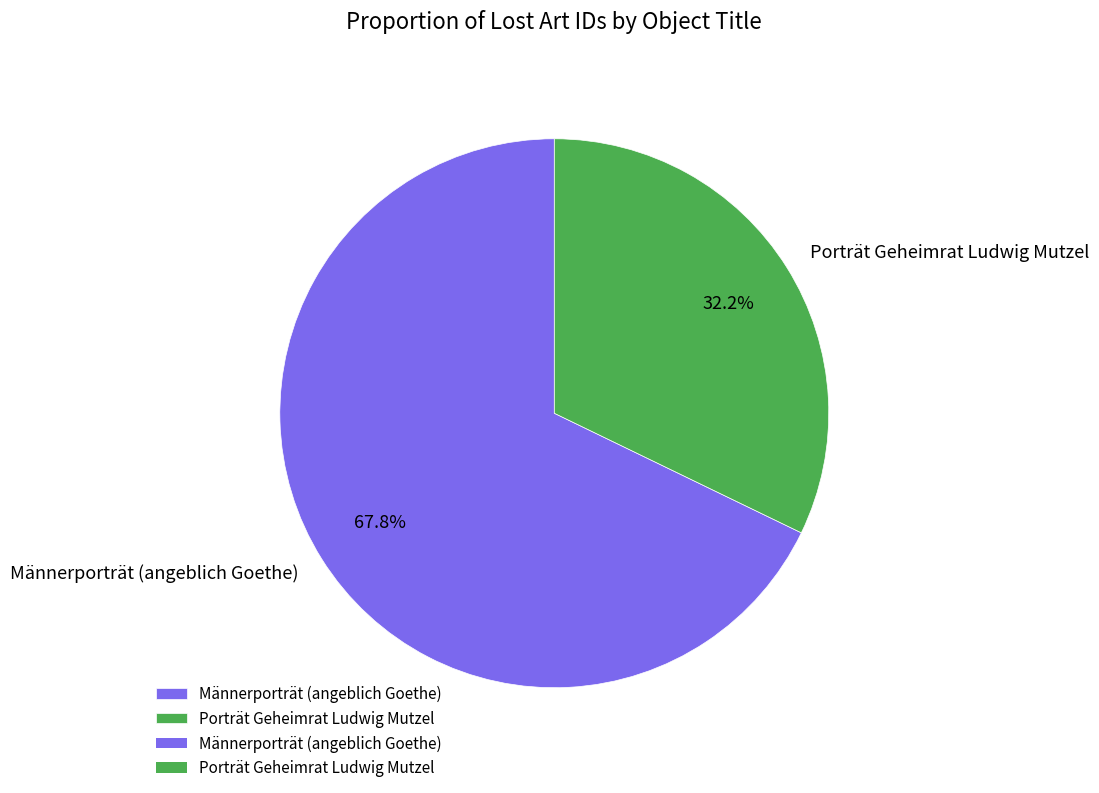

What is the largest slice in the pie chart?

Männerporträt (angeblich Goethe)